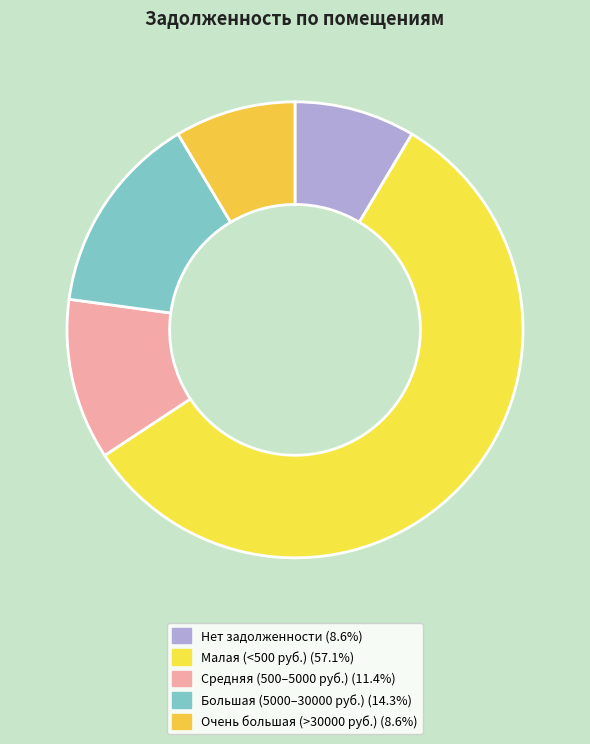

How many slices are in this pie chart?

5